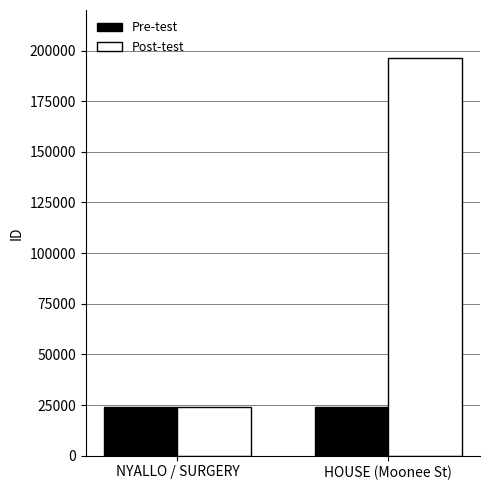

At which label does Post-test reach its minimum?

NYALLO / SURGERY